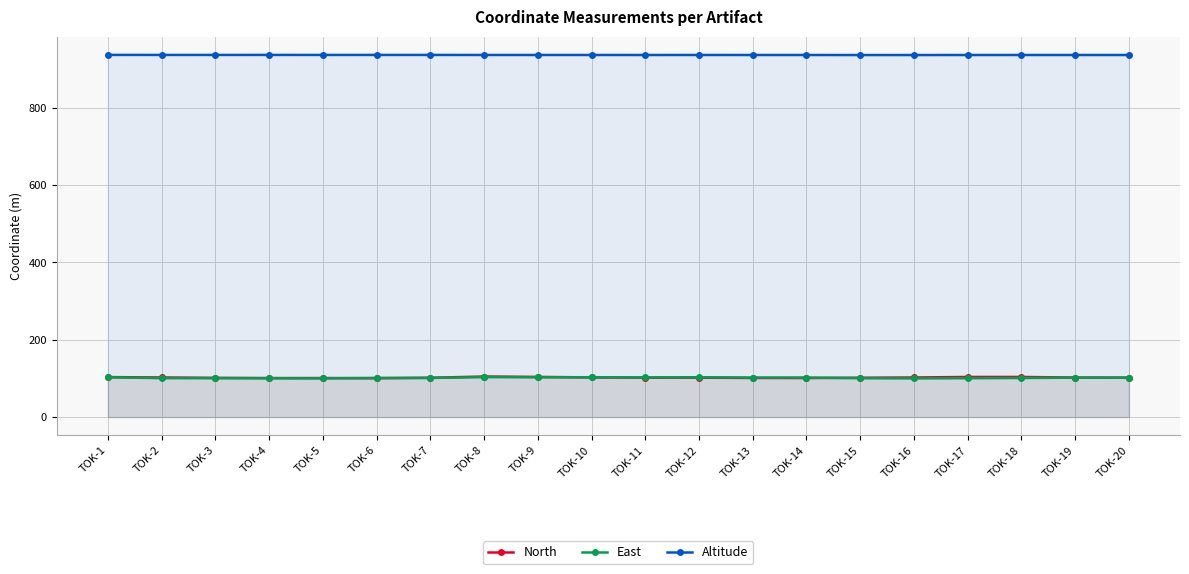

What is the difference between the maximum and minimum values in the Altitude series?

0.3